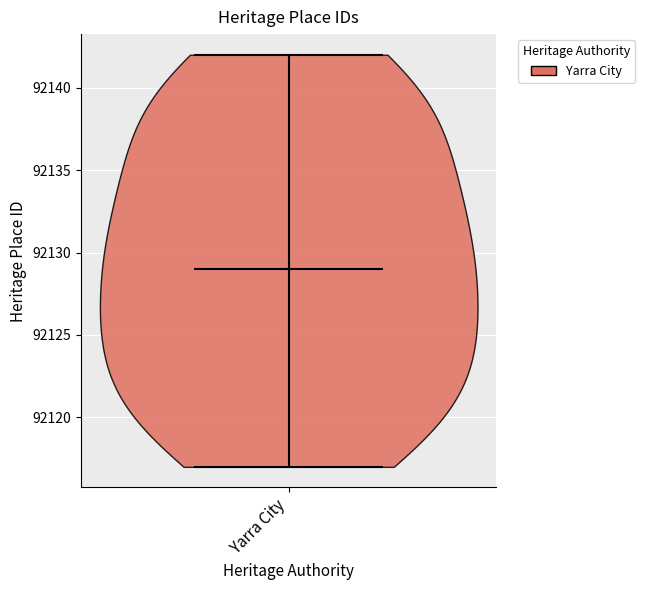

What is the highest point the violin for Yarra City reaches on the y-axis? The values are not printed on the chart, so give them approximately, as read against the axis.

92142